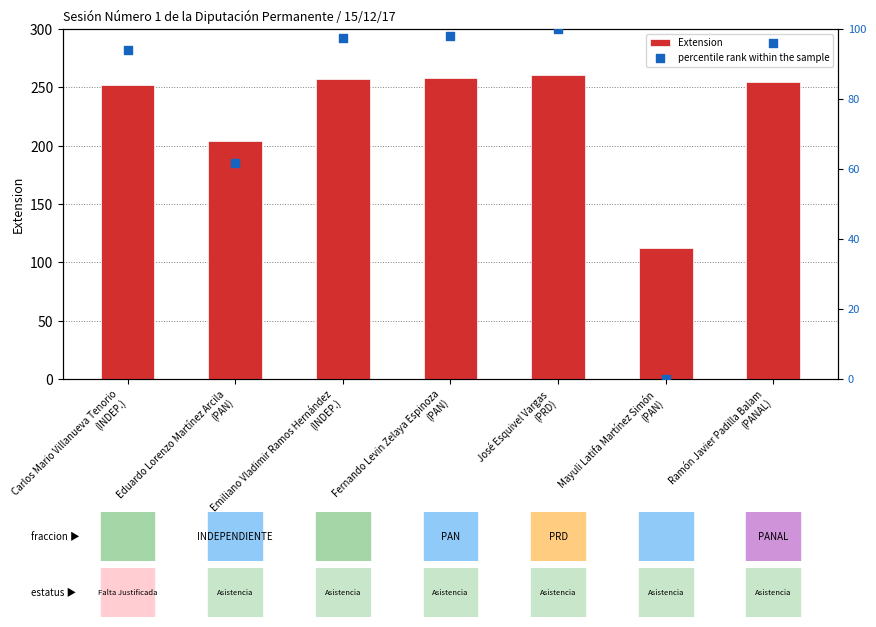

Which series has the largest total across all categories?

Extension